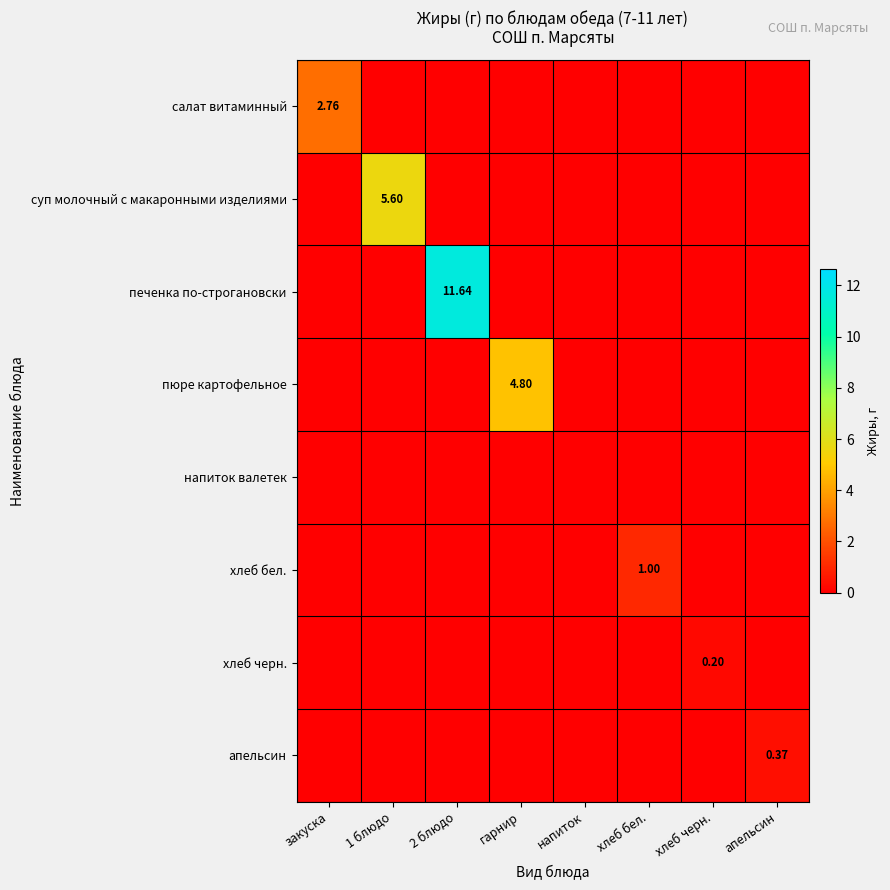

At which category is the sum across all series the highest?

2 блюдо